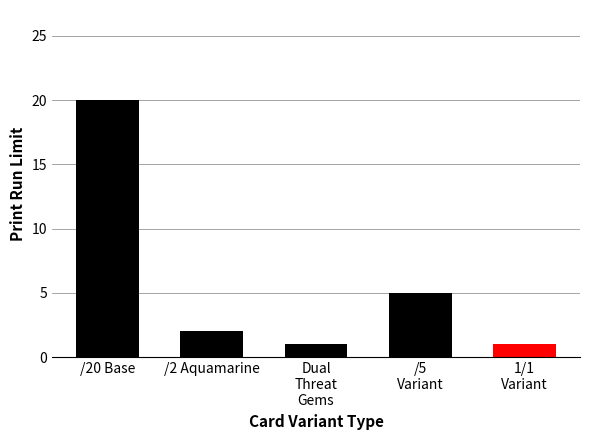

What is the label of the 5th bar from the left?

1/1
Variant